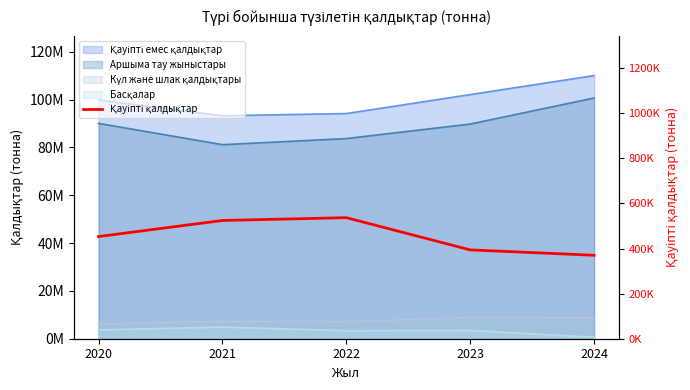

At which category does the chart reach its minimum across all series?

2024